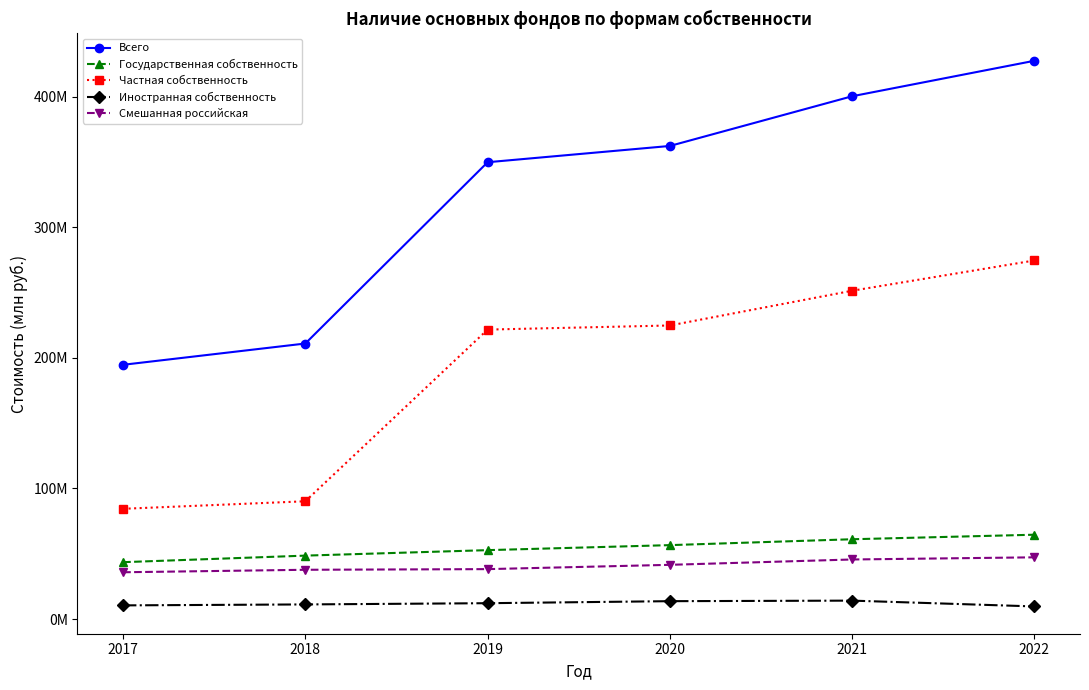

The Частная собственность series shows 90162210 at 2018. True or false?

True